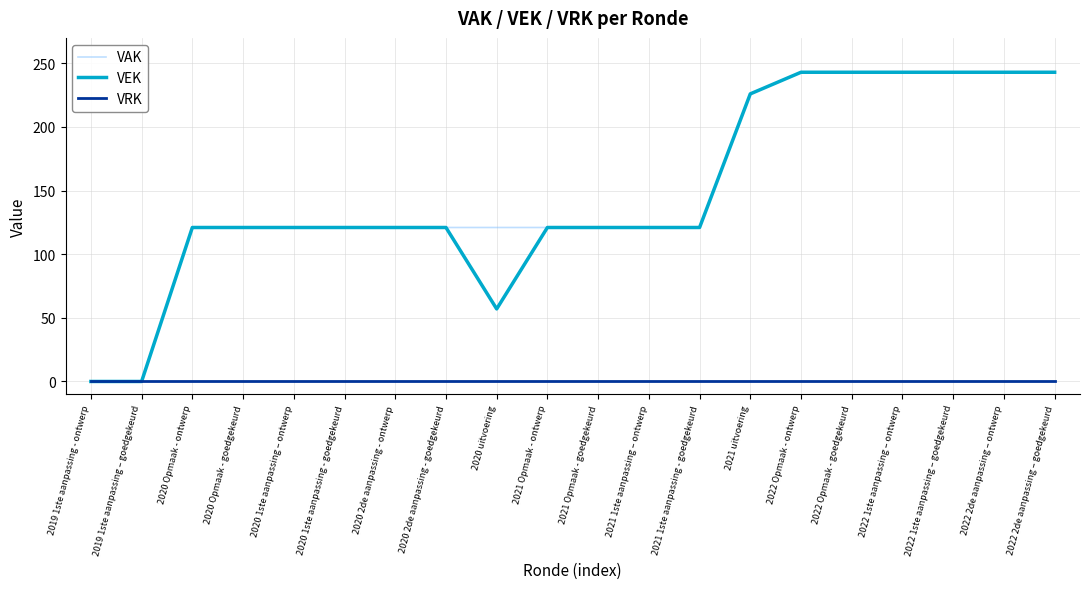

Reading left to right, transcribe all the data shown in this chart.

VAK: 2019 1ste aanpassing - ontwerp=0	2019 1ste aanpassing – goedgekeurd=0	2020 Opmaak - ontwerp=121	2020 Opmaak - goedgekeurd=121	2020 1ste aanpassing – ontwerp=121	2020 1ste aanpassing - goedgekeurd=121	2020 2de aanpassing - ontwerp=121	2020 2de aanpassing - goedgekeurd=121	2020 uitvoering=121	2021 Opmaak - ontwerp=121	2021 Opmaak - goedgekeurd=121	2021 1ste aanpassing – ontwerp=121	2021 1ste aanpassing - goedgekeurd=121	2021 uitvoering=226	2022 Opmaak - ontwerp=243	2022 Opmaak - goedgekeurd=243	2022 1ste aanpassing – ontwerp=243	2022 1ste aanpassing – goedgekeurd=243	2022 2de aanpassing – ontwerp=243	2022 2de aanpassing – goedgekeurd=243
VEK: 2019 1ste aanpassing - ontwerp=0	2019 1ste aanpassing – goedgekeurd=0	2020 Opmaak - ontwerp=121	2020 Opmaak - goedgekeurd=121	2020 1ste aanpassing – ontwerp=121	2020 1ste aanpassing - goedgekeurd=121	2020 2de aanpassing - ontwerp=121	2020 2de aanpassing - goedgekeurd=121	2020 uitvoering=57	2021 Opmaak - ontwerp=121	2021 Opmaak - goedgekeurd=121	2021 1ste aanpassing – ontwerp=121	2021 1ste aanpassing - goedgekeurd=121	2021 uitvoering=226	2022 Opmaak - ontwerp=243	2022 Opmaak - goedgekeurd=243	2022 1ste aanpassing – ontwerp=243	2022 1ste aanpassing – goedgekeurd=243	2022 2de aanpassing – ontwerp=243	2022 2de aanpassing – goedgekeurd=243
VRK: 2019 1ste aanpassing - ontwerp=0	2019 1ste aanpassing – goedgekeurd=0	2020 Opmaak - ontwerp=0	2020 Opmaak - goedgekeurd=0	2020 1ste aanpassing – ontwerp=0	2020 1ste aanpassing - goedgekeurd=0	2020 2de aanpassing - ontwerp=0	2020 2de aanpassing - goedgekeurd=0	2020 uitvoering=0	2021 Opmaak - ontwerp=0	2021 Opmaak - goedgekeurd=0	2021 1ste aanpassing – ontwerp=0	2021 1ste aanpassing - goedgekeurd=0	2021 uitvoering=0	2022 Opmaak - ontwerp=0	2022 Opmaak - goedgekeurd=0	2022 1ste aanpassing – ontwerp=0	2022 1ste aanpassing – goedgekeurd=0	2022 2de aanpassing – ontwerp=0	2022 2de aanpassing – goedgekeurd=0